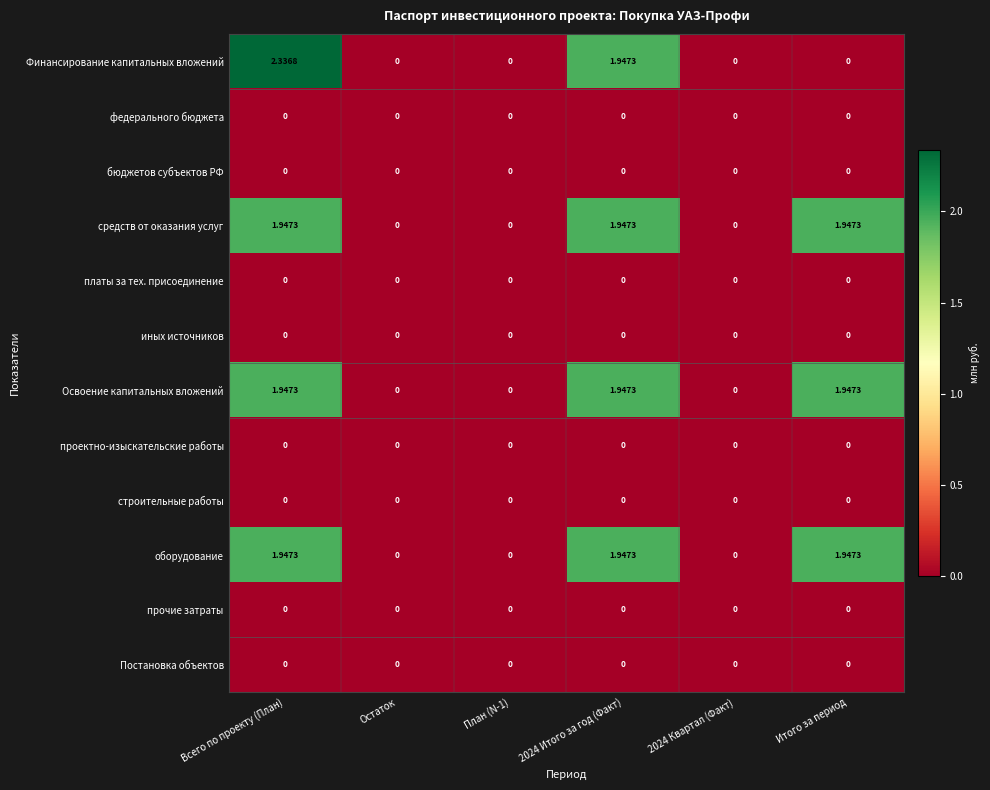

Which category has the highest value in the Финансирование капитальных вложений series?

Всего по проекту (План)